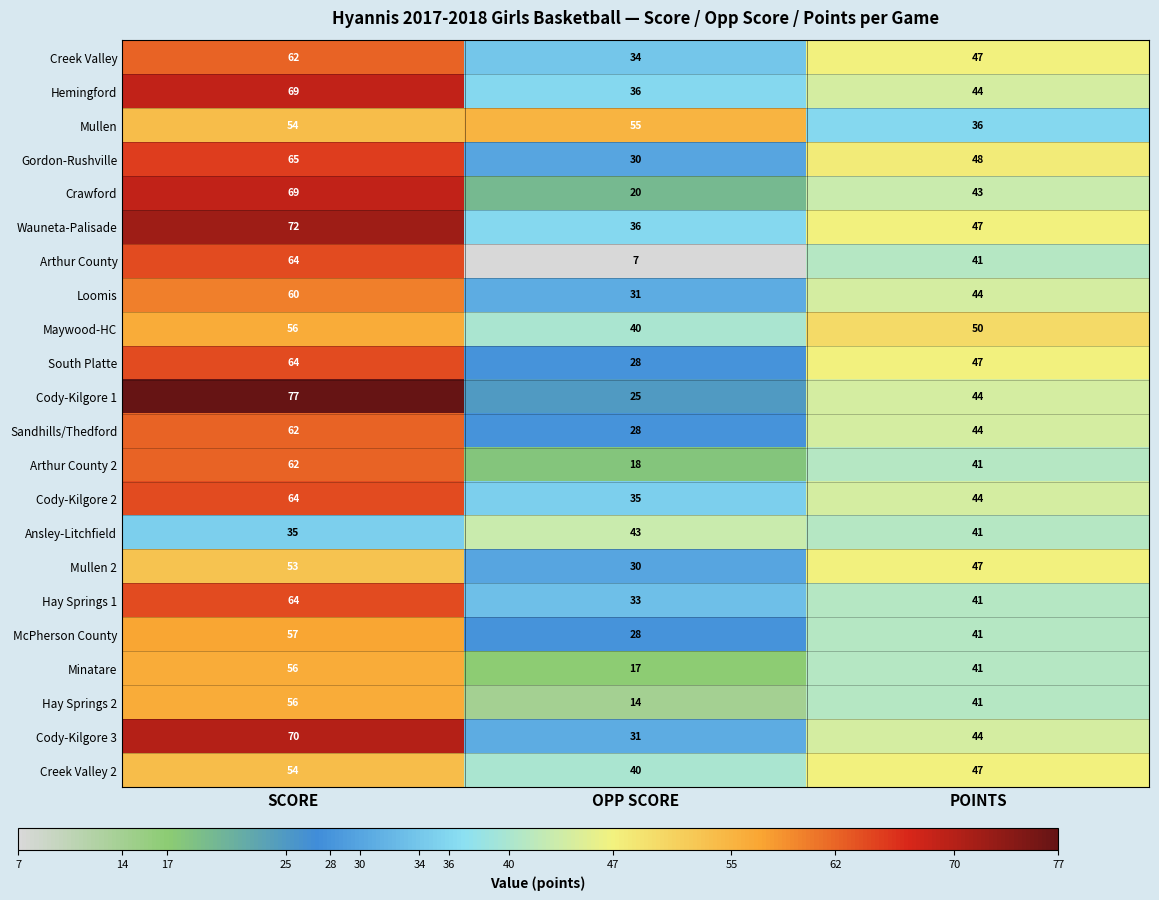

What is the difference between the highest and lowest values at POINTS?

14